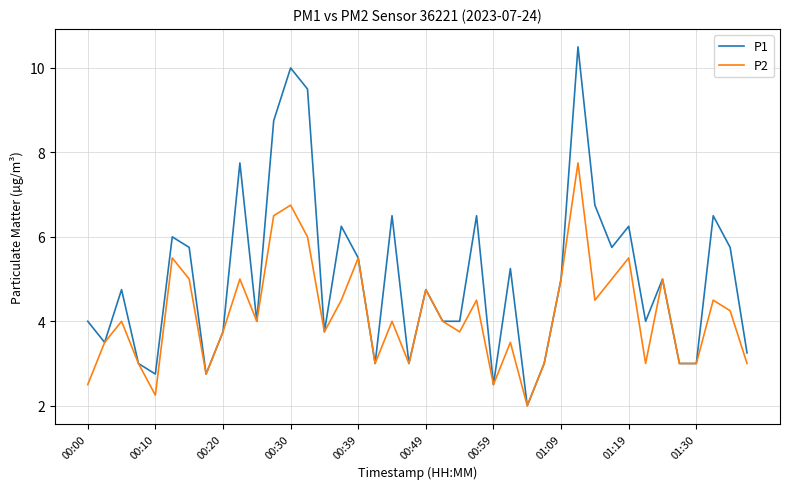

What are all the series names shown in the legend?

P1, P2